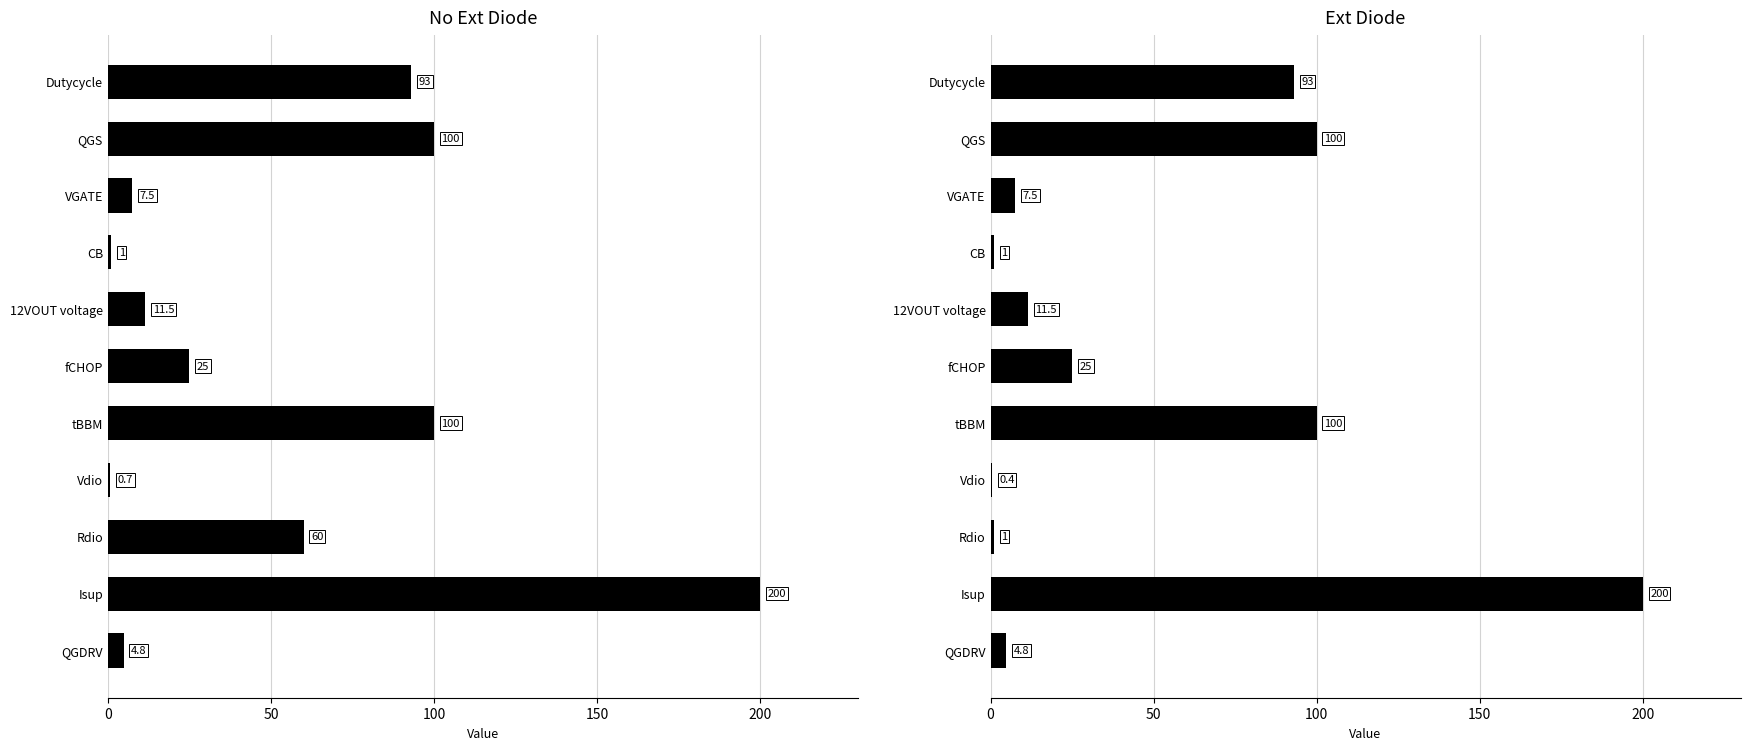

How many groups of bars are there?

11